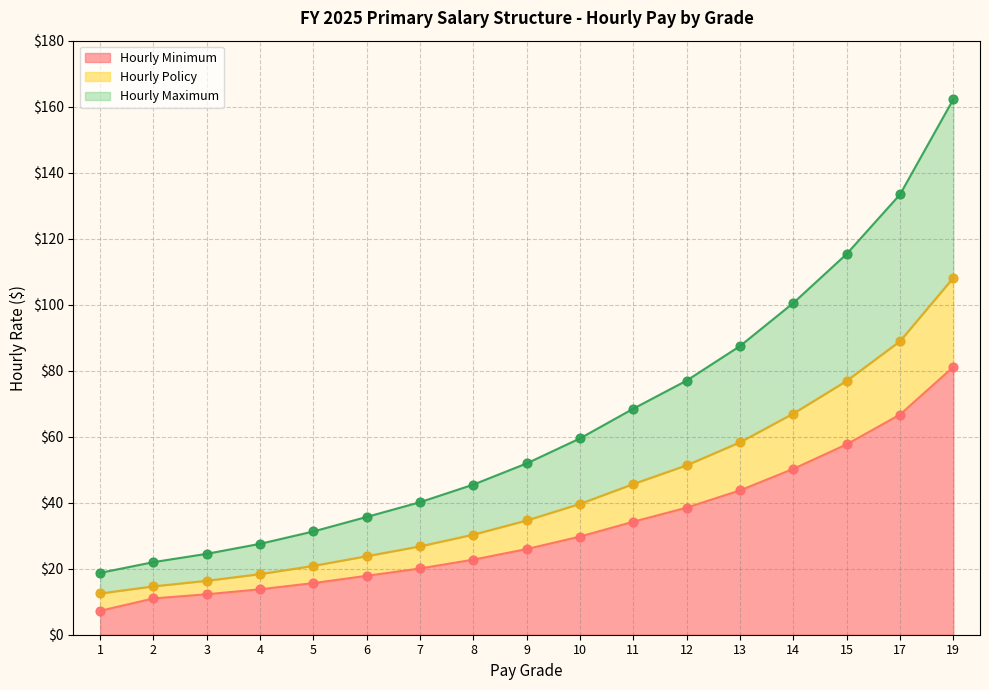

Which series reaches the maximum Y coordinate?

Hourly Maximum